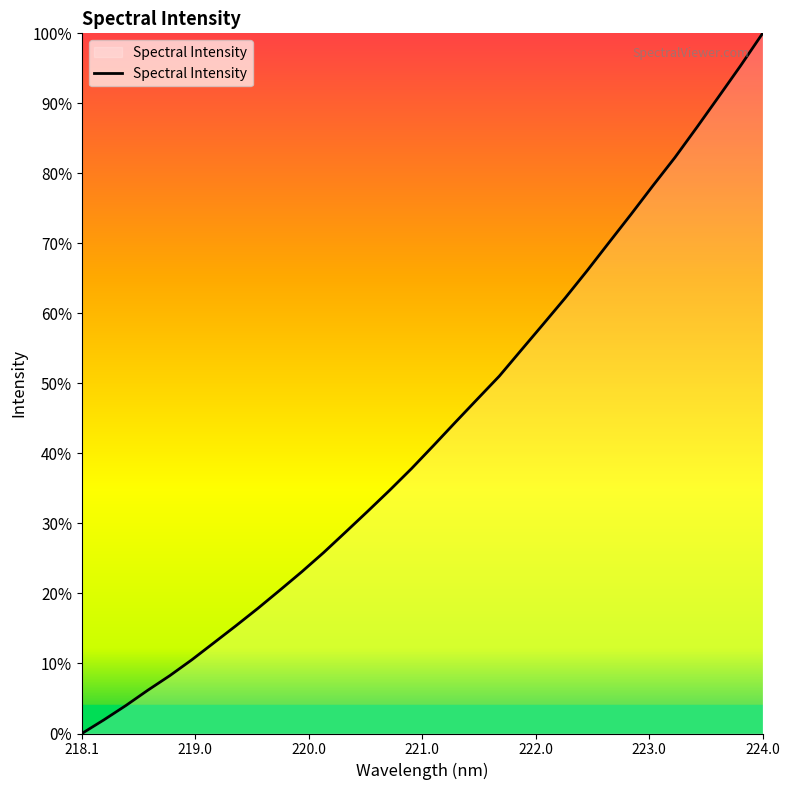

Does the chart have visible grid lines?

No